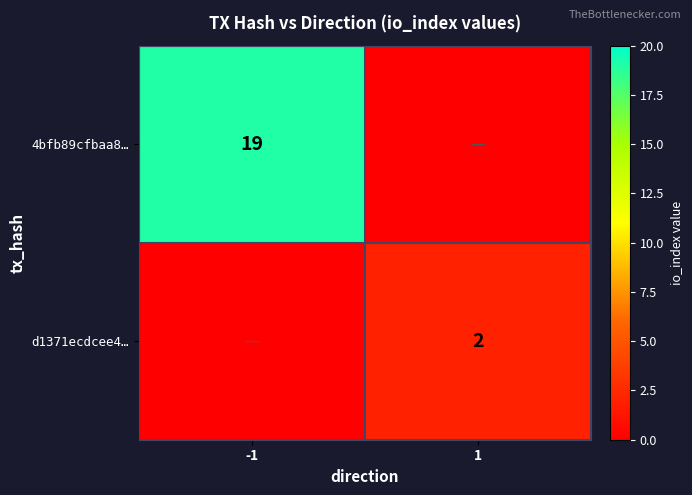

Is it true that 4bfb89cfbaa8… equals 19 at -1?

True